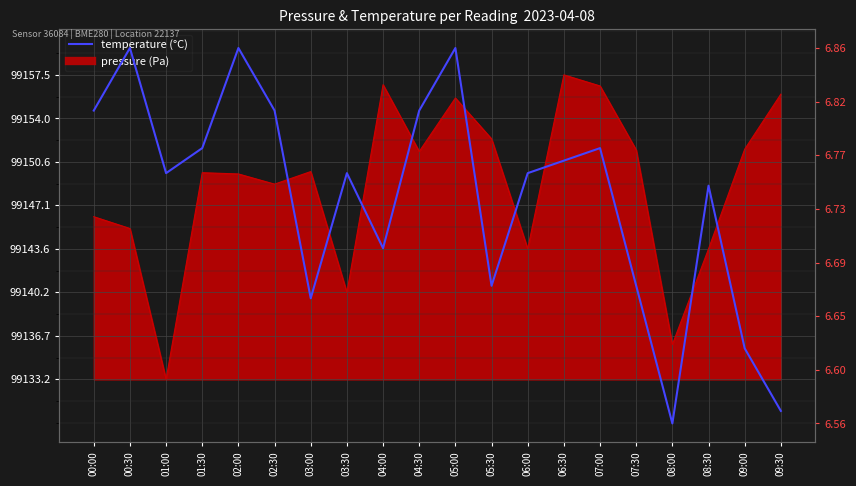

Reading left to right, extract all data points from this chart.

6.8	6.9	6.8	6.8	6.9	6.8	6.7	6.8	6.7	6.8	6.9	6.7	6.8	6.8	6.8	6.7	6.6	6.8	6.6	6.6